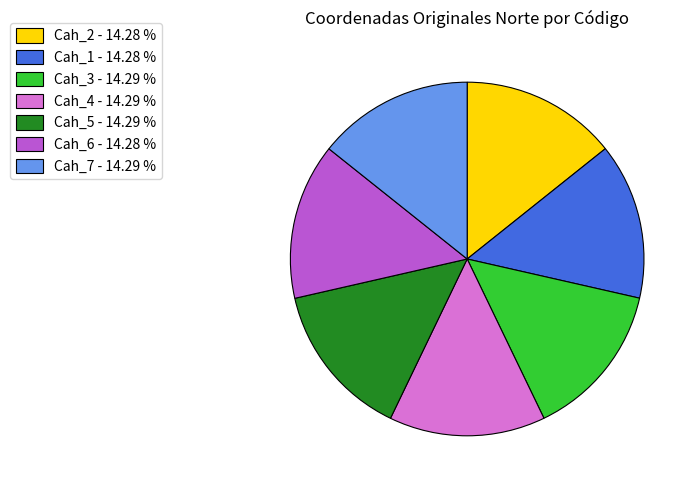

Approximately how many times larger is the value at Cah_3 - 14.29 % compared to Cah_7 - 14.29 %?

1.0